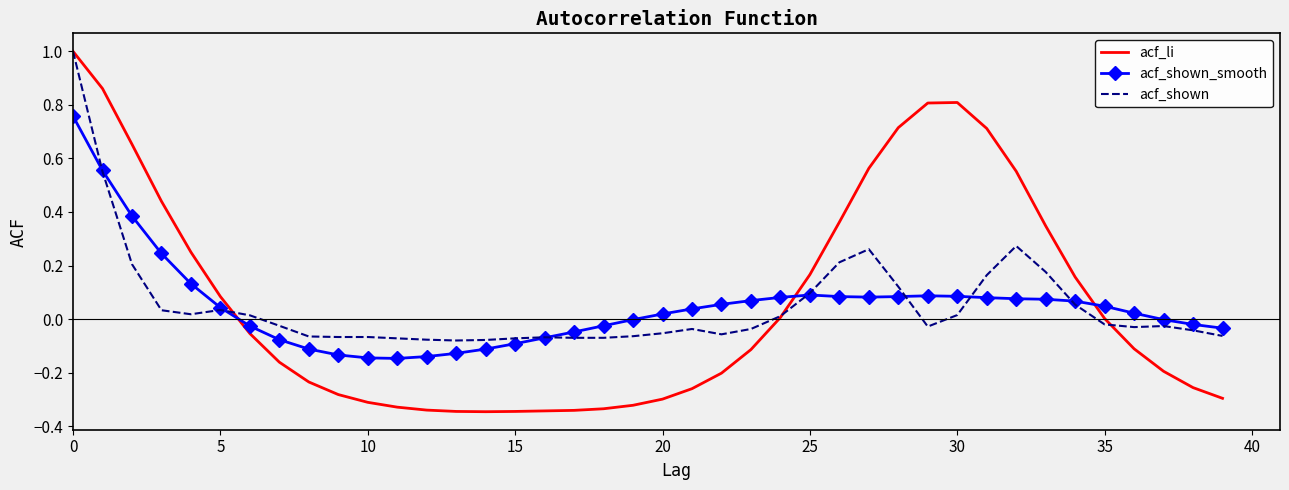

Which series has the largest range (max minus min)?

acf_li